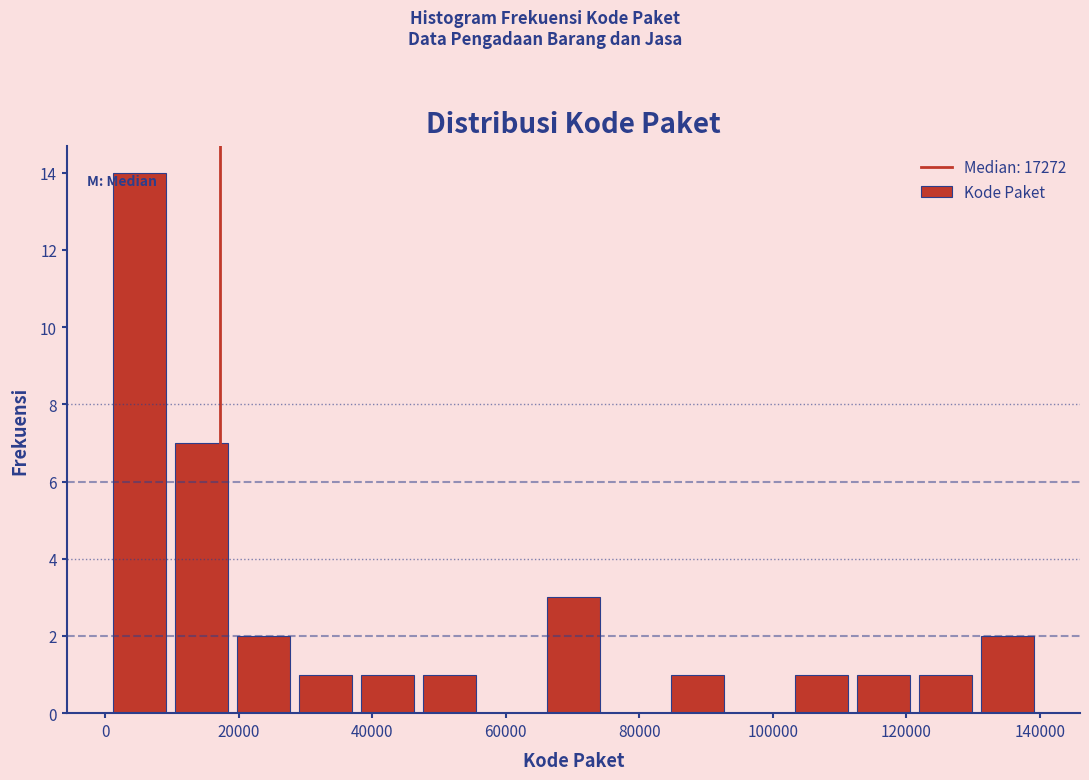

Reading left to right, transcribe this chart: for each bar, give the range it covers on the x-axis and its height. Neither the bar edges nor the heights are printed on the chart, so give them approximately, as read against the axes.

0 to 10000: 14
10000 to 20000: 7
20000 to 28000: 2
28000 to 38000: 1
38000 to 46000: 1
46000 to 56000: 1
56000 to 66000: 0
66000 to 74000: 3
74000 to 84000: 0
84000 to 94000: 1
94000 to 102000: 0
102000 to 112000: 1
112000 to 122000: 1
122000 to 130000: 1
130000 to 140000: 2